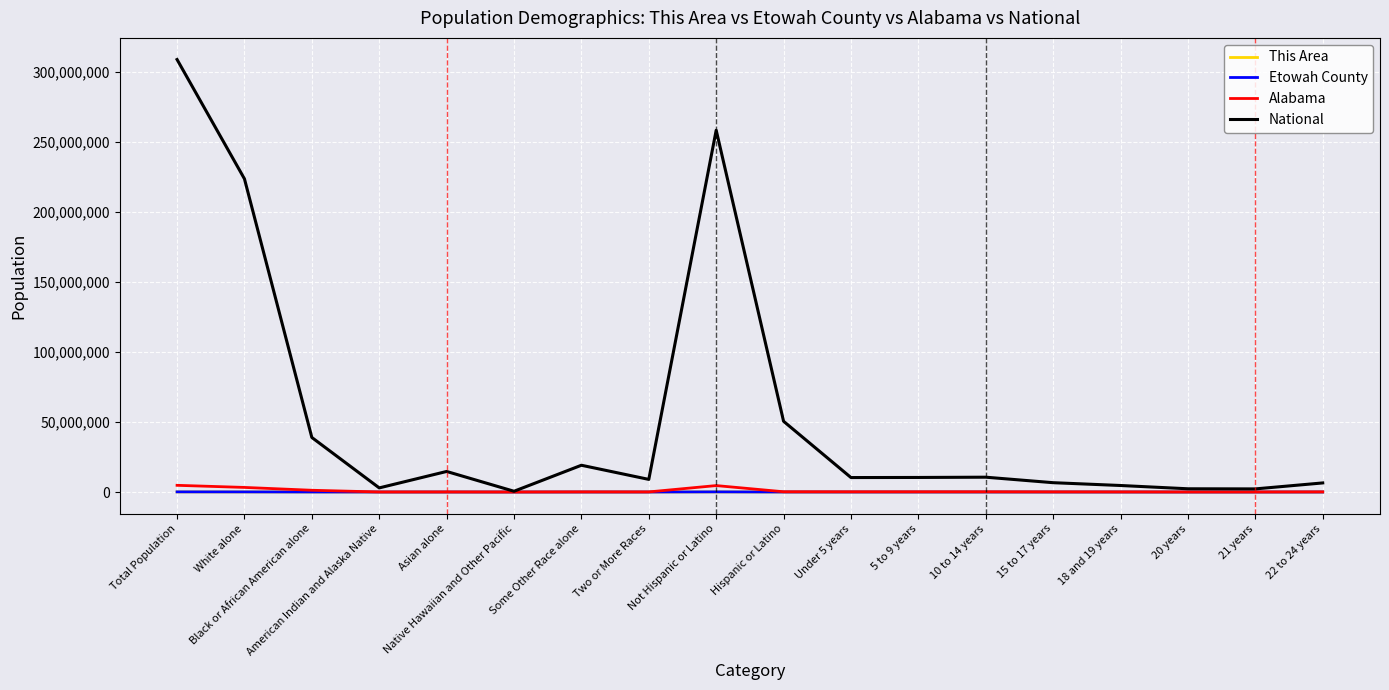

Where is National nearest to the value 154642775?

White alone